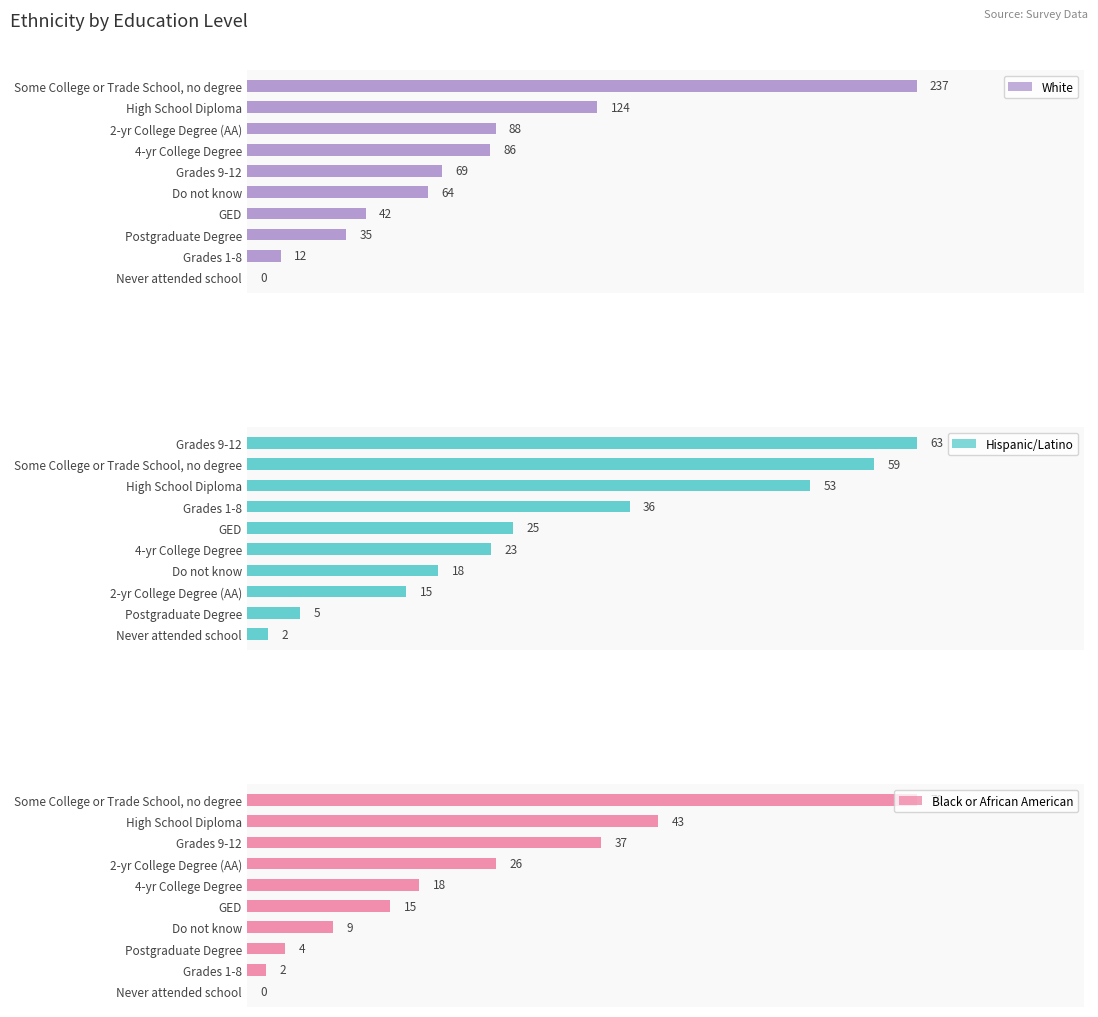

What are all the series names shown in the legend?

White, Hispanic/Latino, Black or African American